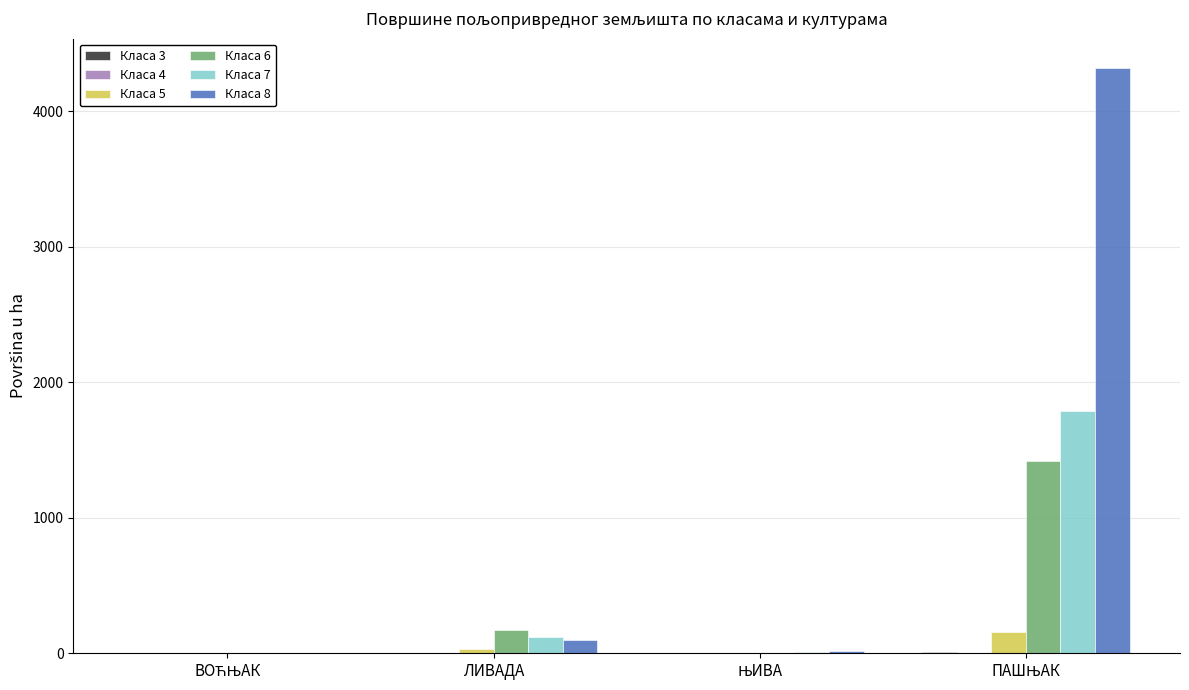

How many distinct data groups are displayed?

6